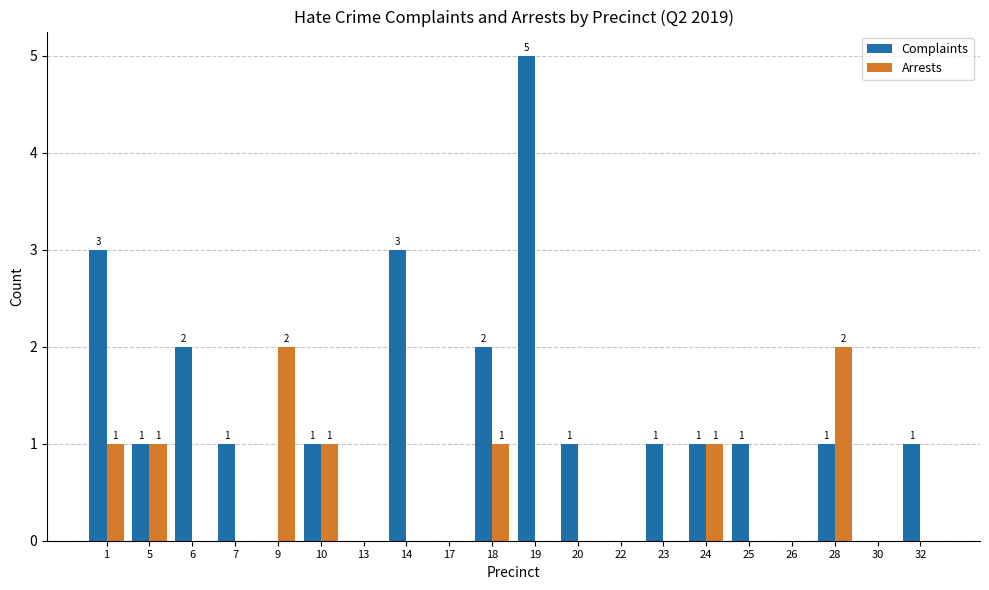

At which label does Complaints reach its peak?

19